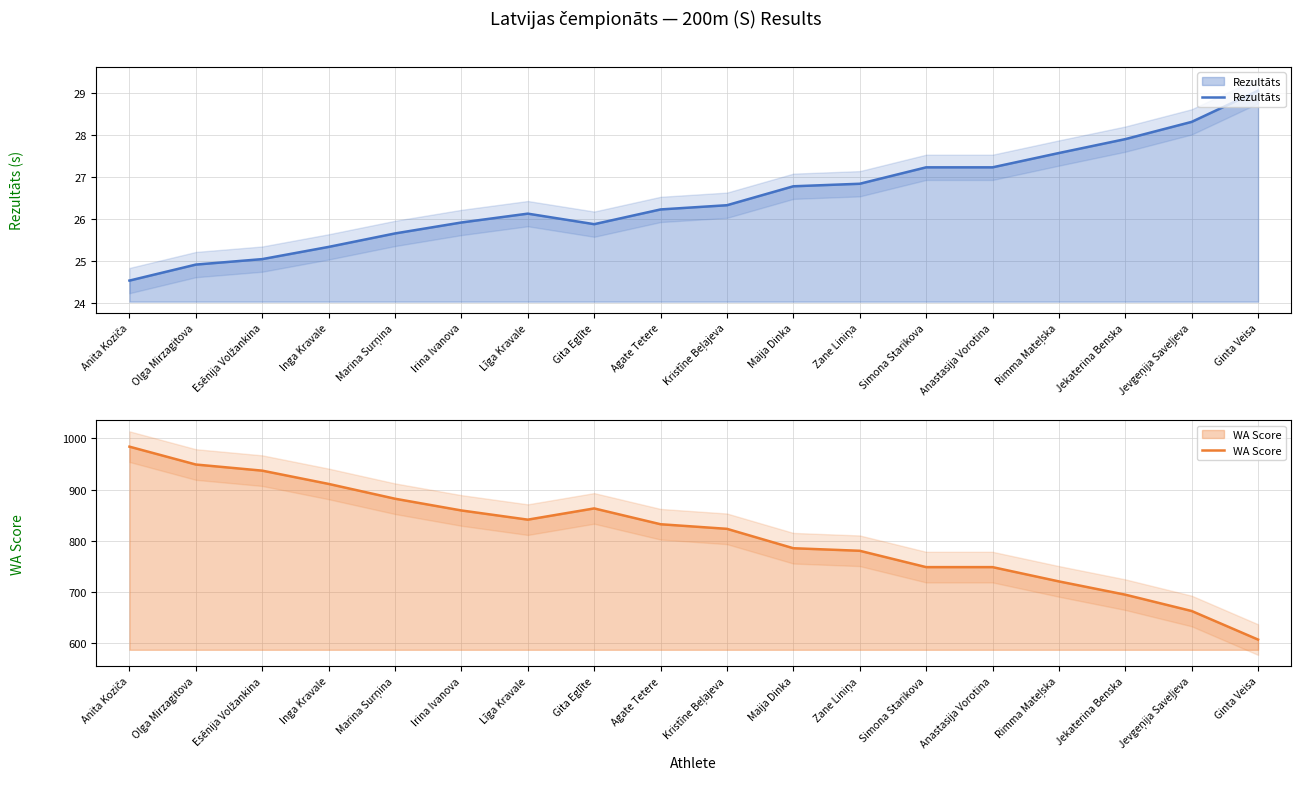

What is the label of the 2nd point from the right?

Jevgeņija Saveļjeva